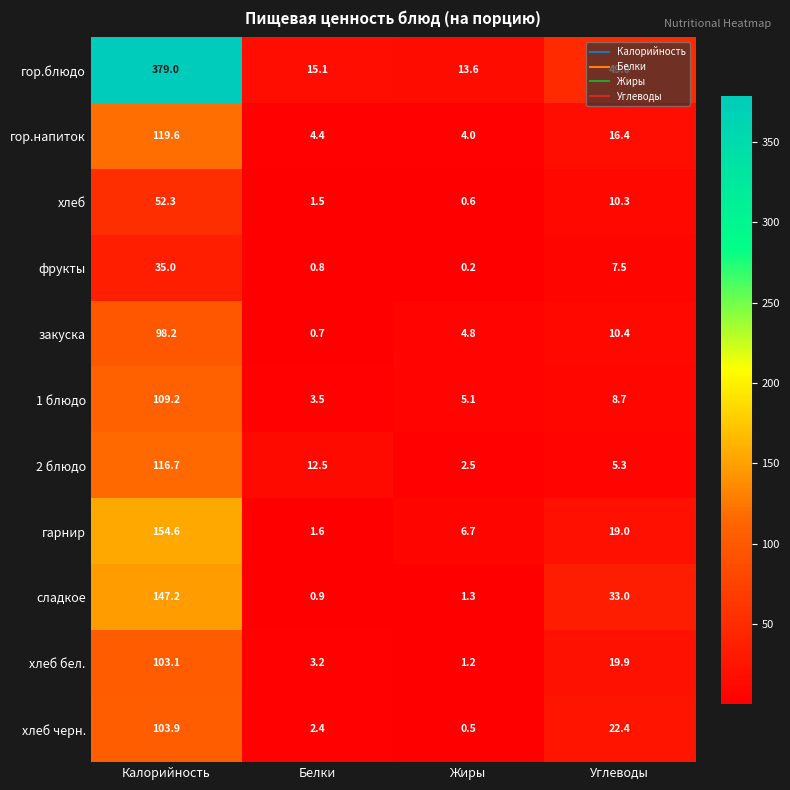

Which series changed the most between Калорийность and Углеводы?

гор.блюдо